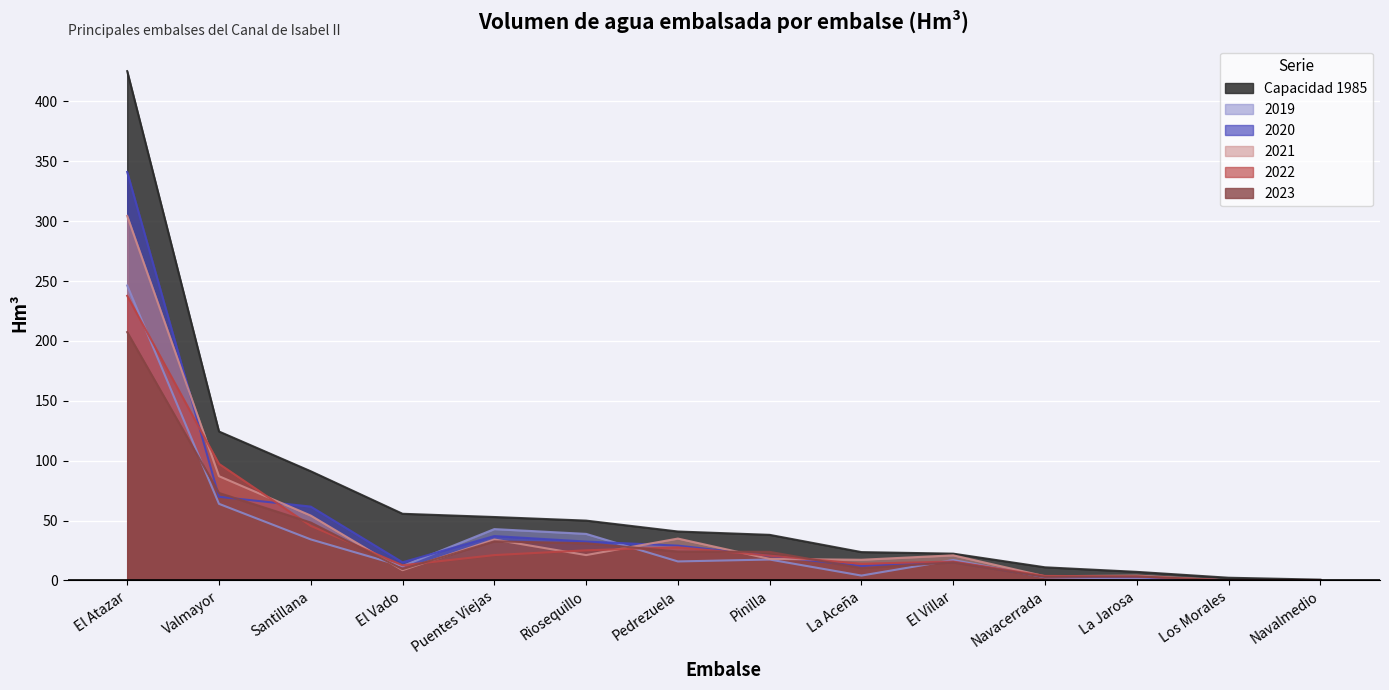

Reading right to left, transcribe all the data shown in this chart.

Capacidad 1985: 0.7	2.3	7.2	11.0	22.4	23.7	38.1	40.9	50.0	53.0	55.7	91.2	124.4	425.3
2019: 0.2	0.0	1.6	2.7	17.1	4.1	17.5	15.9	38.9	42.9	12.0	34.3	64.0	246.3
2020: 0.3	0.0	3.1	3.2	15.5	12.0	20.5	29.1	32.5	37.1	15.2	61.7	69.9	341.1
2021: 0.2	0.0	4.1	3.5	21.0	17.3	18.0	35.0	21.2	34.2	8.6	54.2	87.1	304.4
2022: 0.3	0.0	3.4	3.8	15.8	14.0	20.7	27.7	25.2	21.2	12.7	45.6	97.4	237.7
2023: 0.3	0.0	3.4	3.0	15.1	10.4	23.9	24.2	31.1	32.7	9.5	48.4	73.1	207.4